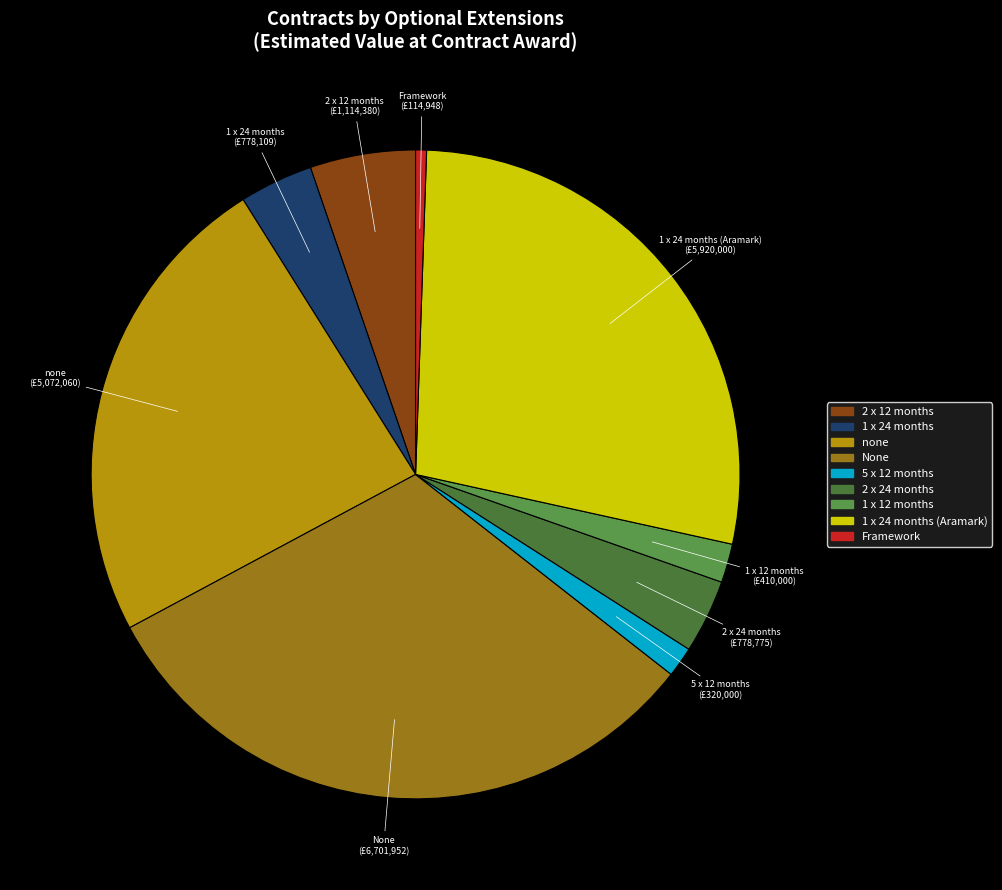

Which category has the biggest portion of the pie?

None